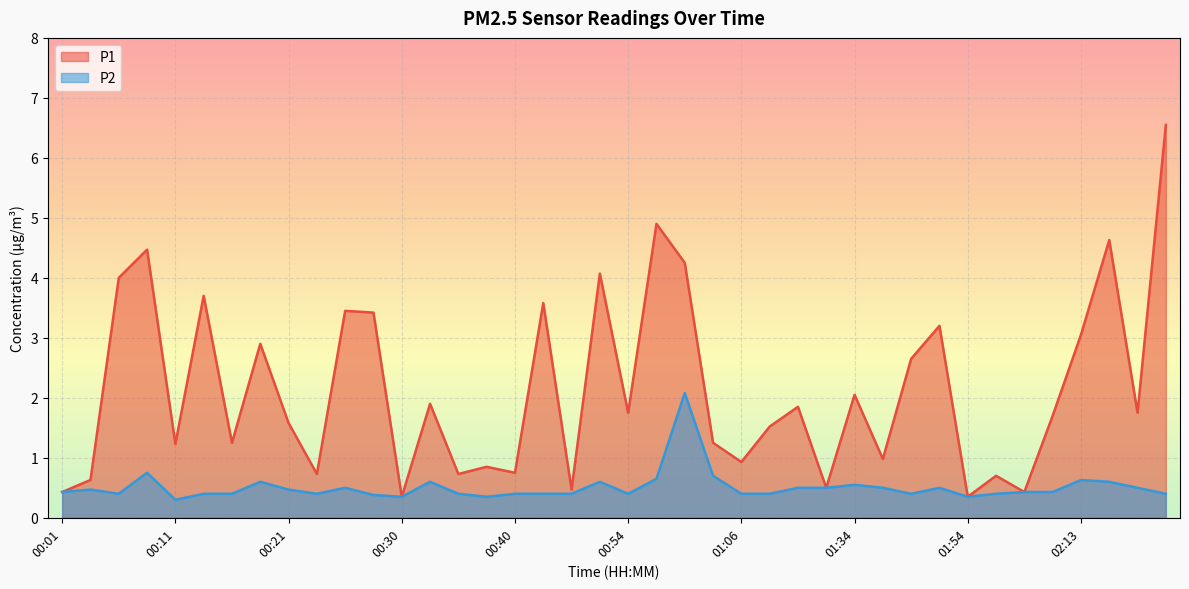

Rank the series by their average value, from lowest to highest.

P2, P1